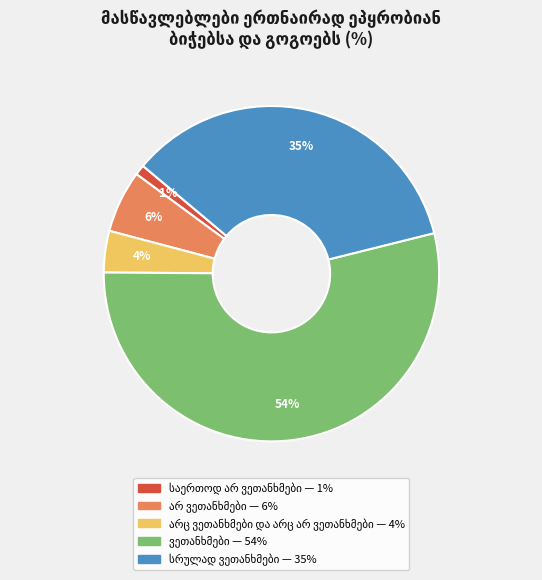

To the nearest percent, what is the difference between the largest and smallest slice percentages?

53%